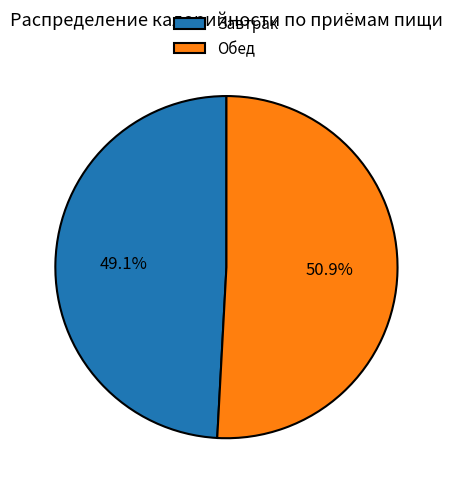

Which category accounts for the majority?

Обед